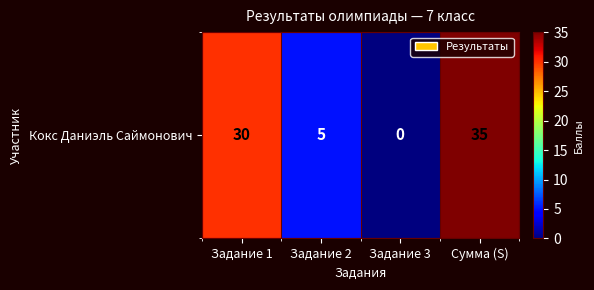

Rank the categories by value from lowest to highest.

Задание 3, Задание 2, Задание 1, Сумма (S)